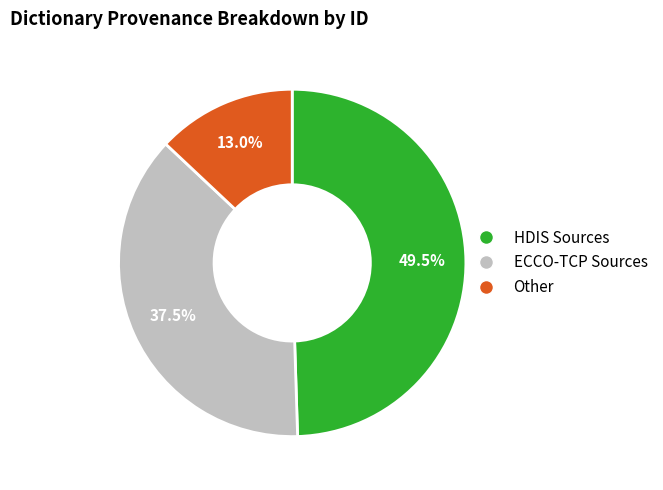

Is there a majority slice in this chart?

No